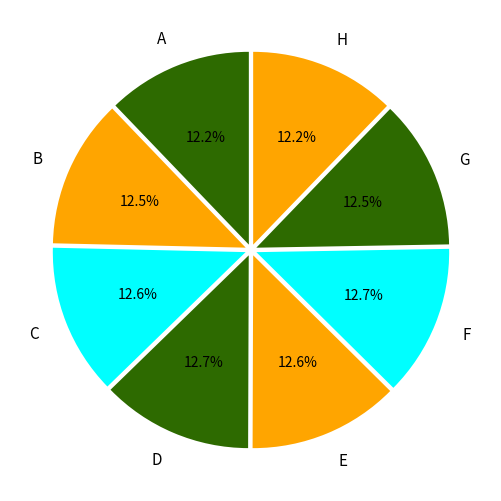

How many slices are in this pie chart?

8